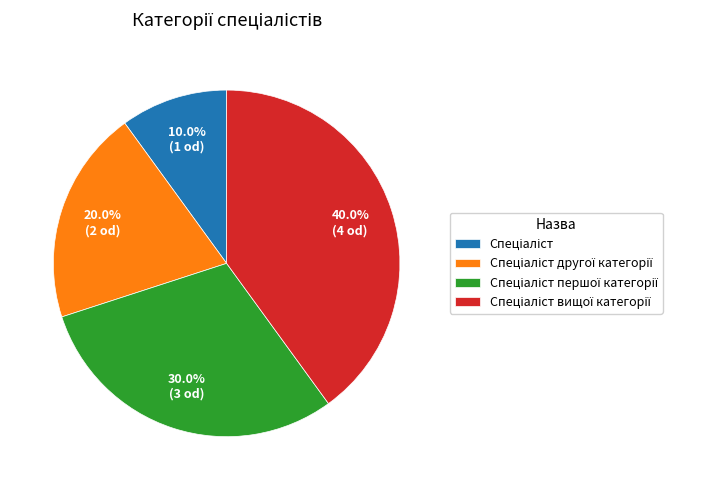

How many segments does this pie chart have?

4